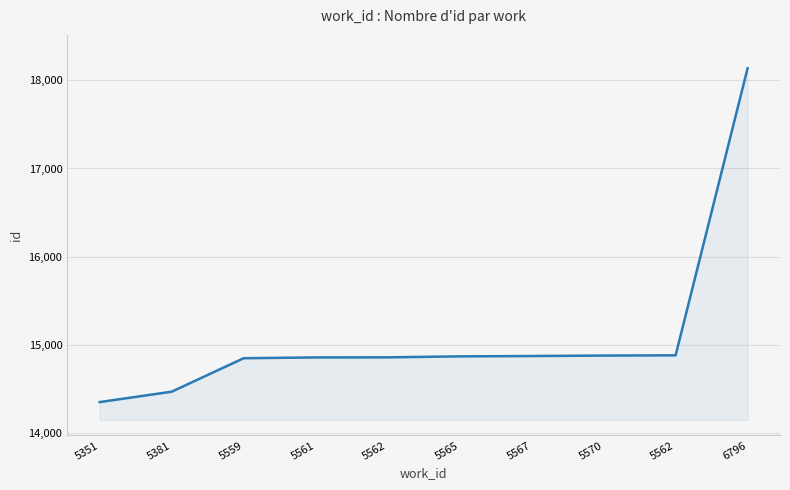

How many lines are shown in the chart?

1